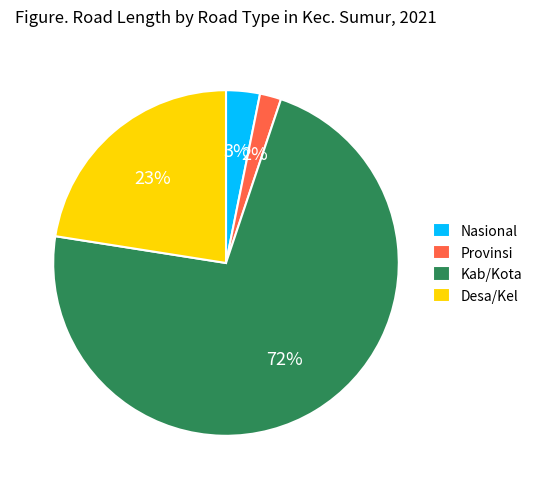

The Kab/Kota slice represents 80% of the pie. True or false?

False